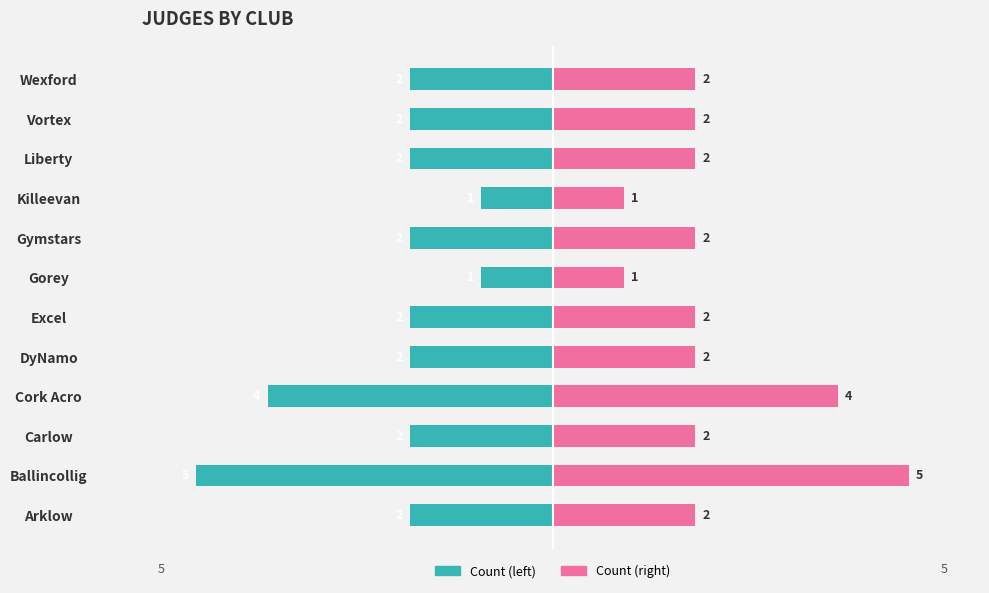

At how many categories does at least one series exceed -3?

12